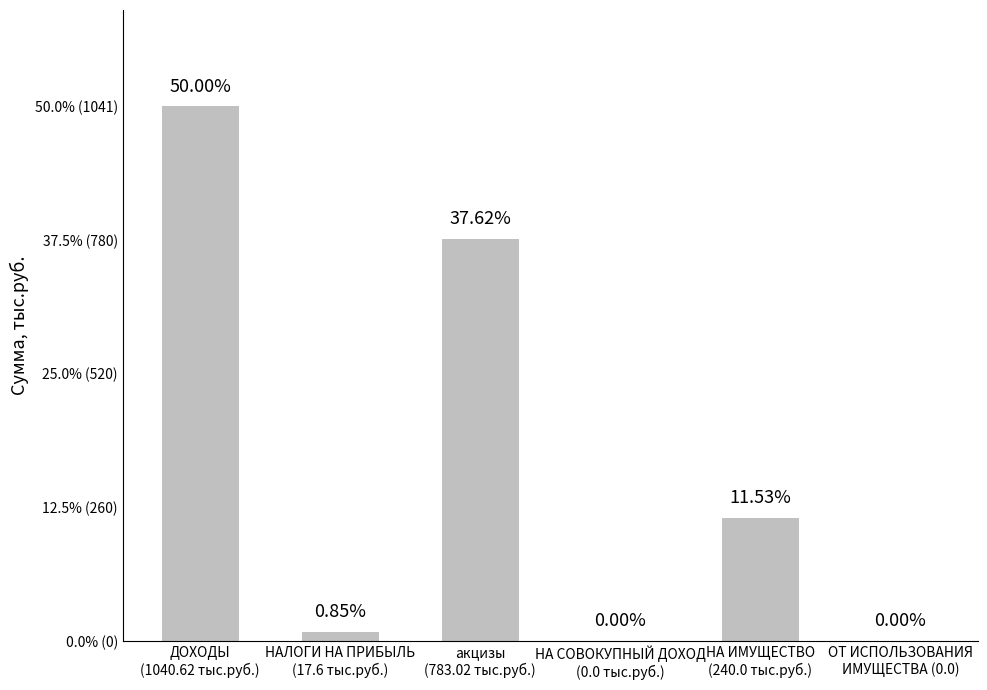

List the labels in order of value, smallest first.

НА СОВОКУПНЫЙ ДОХОД
(0.0 тыс.руб.), ОТ ИСПОЛЬЗОВАНИЯ
ИМУЩЕСТВА (0.0), НАЛОГИ НА ПРИБЫЛЬ
(17.6 тыс.руб.), НА ИМУЩЕСТВО
(240.0 тыс.руб.), акцизы
(783.02 тыс.руб.), ДОХОДЫ
(1040.62 тыс.руб.)